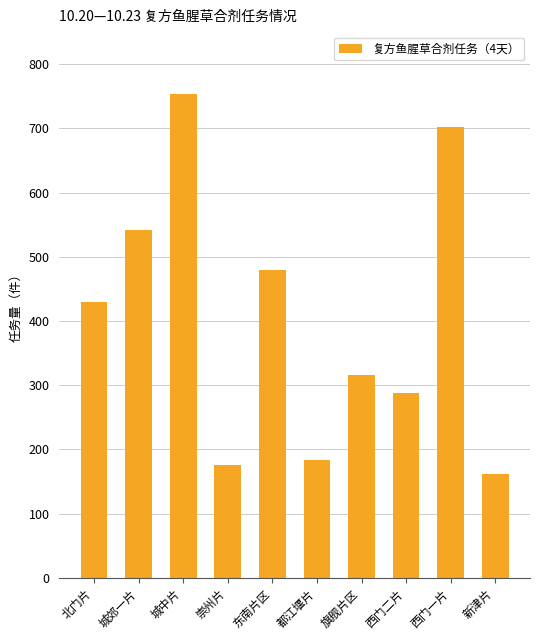

Reading right to left, transcribe all the data shown in this chart.

162	702	288	316	184	480	176	754	542	430